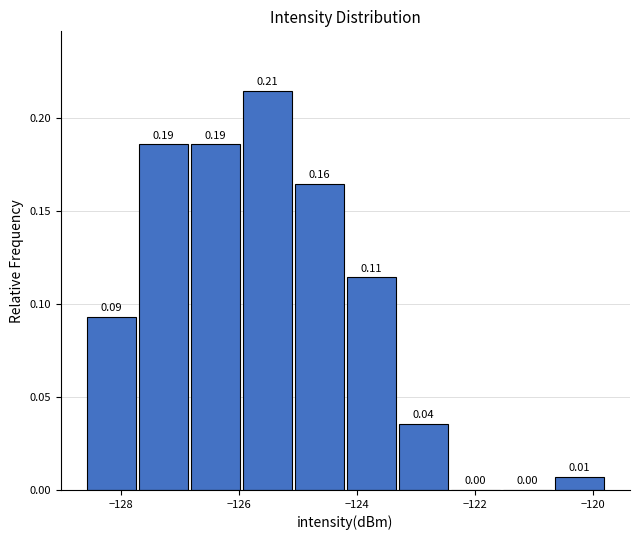

Over which range of the x-axis is the bar tallest?

-126.0 to -125.0